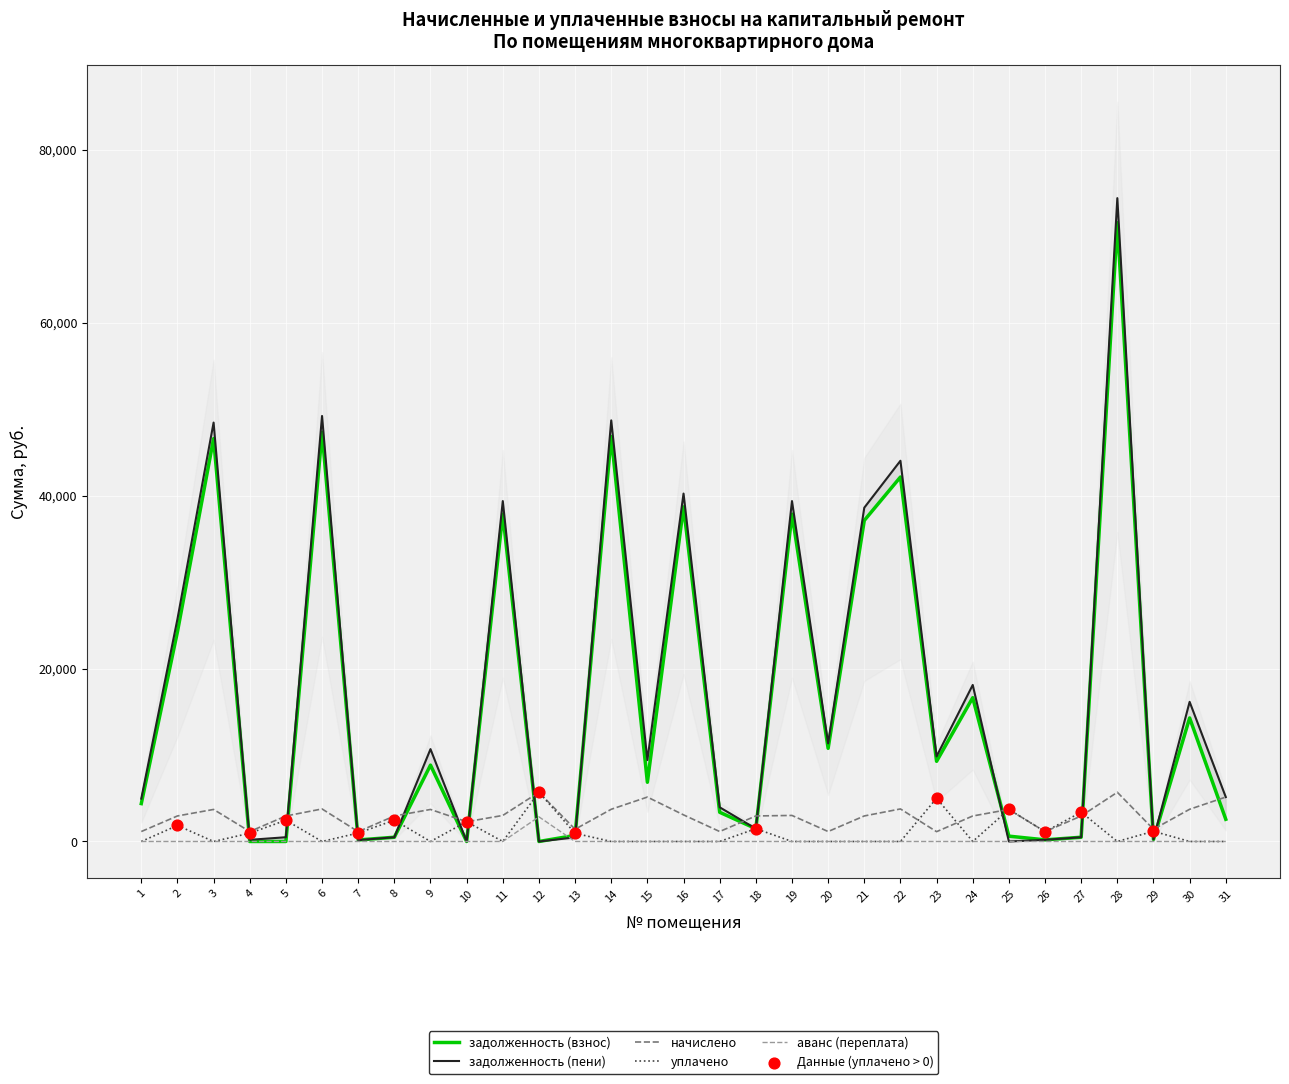

Which series has the largest Y range (max minus min)?

задолженность (пени)